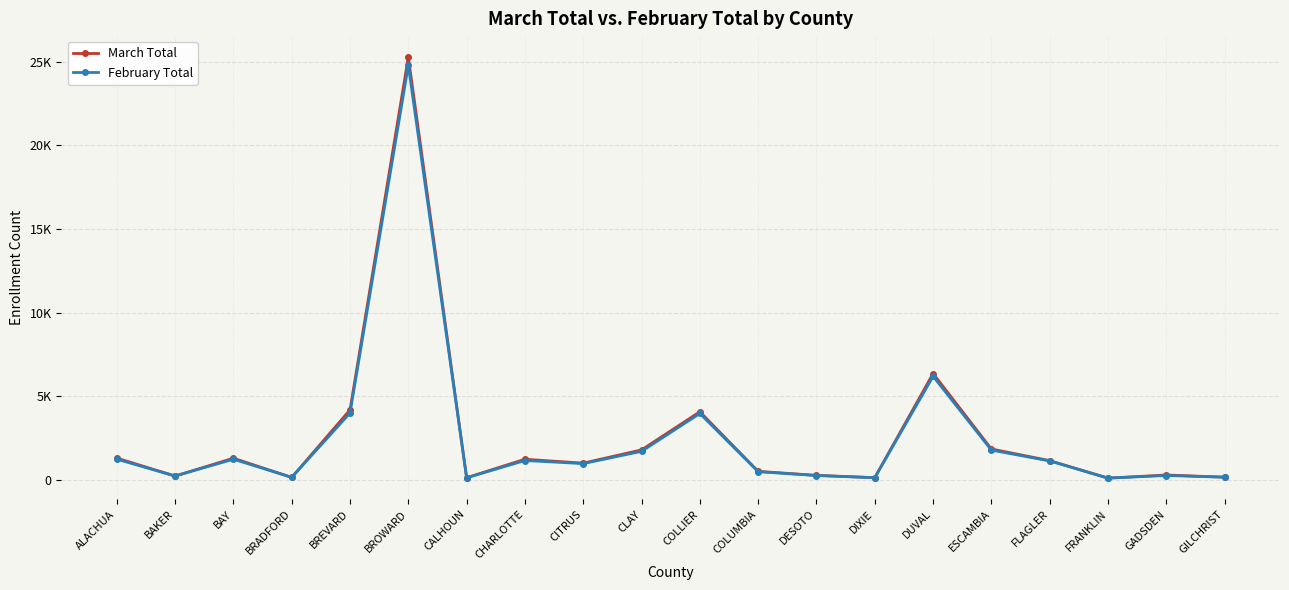

The February Total series shows 380 at DESOTO. True or false?

False